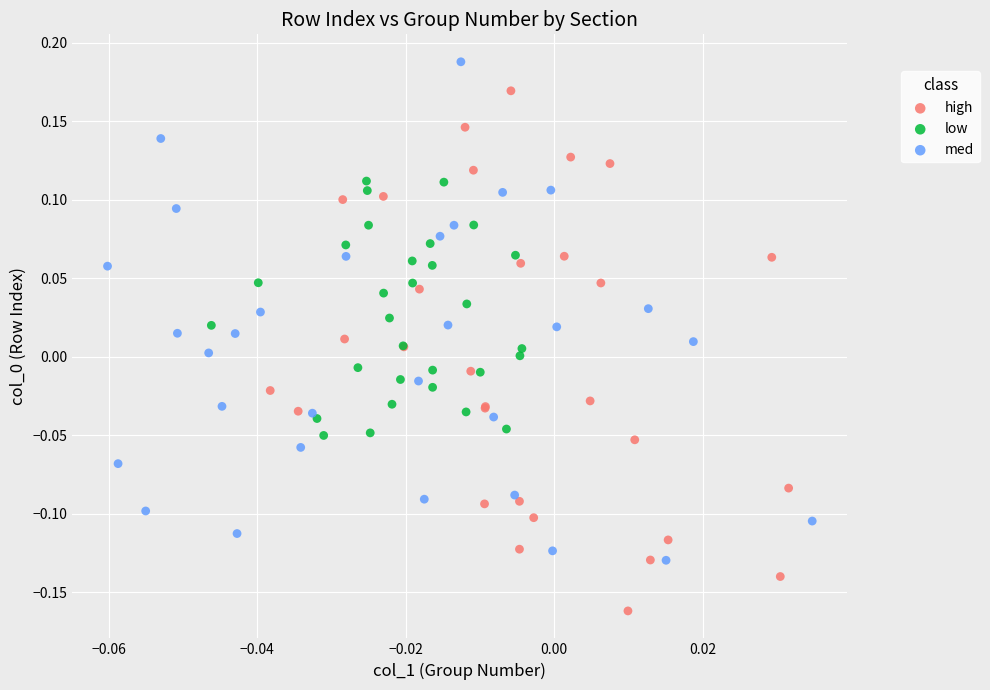

Which series has the largest Y range (max minus min)?

high